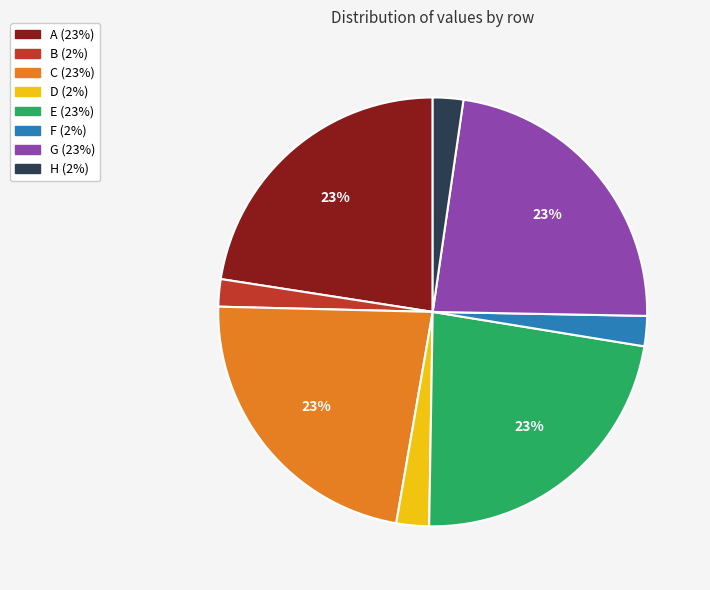

Which has a higher value, E or D?

E